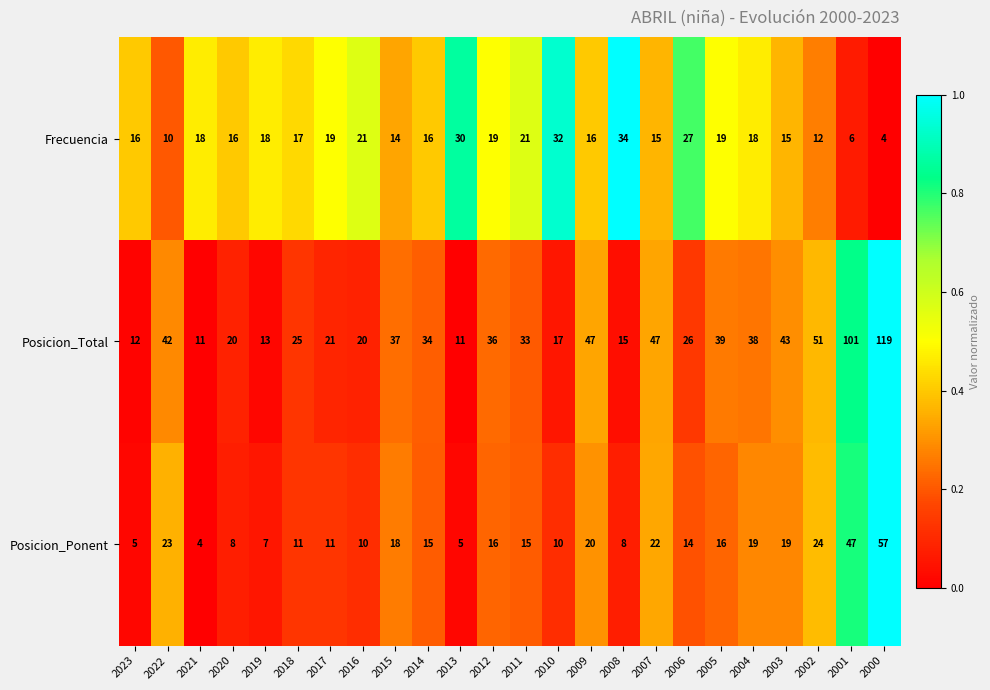

What is the difference between the highest and lowest values at 2003?

28